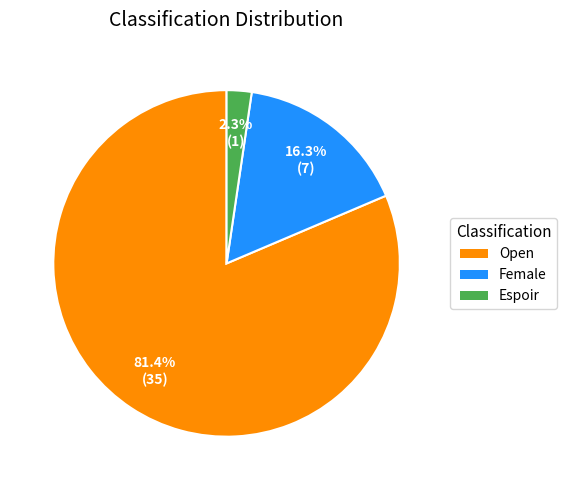

Which category has the biggest portion of the pie?

Open